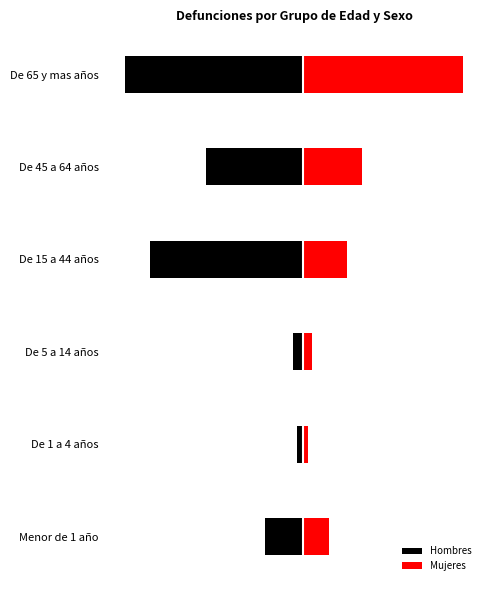

Which has a higher value, Menor de 1 año or De 1 a 4 años?

De 1 a 4 años